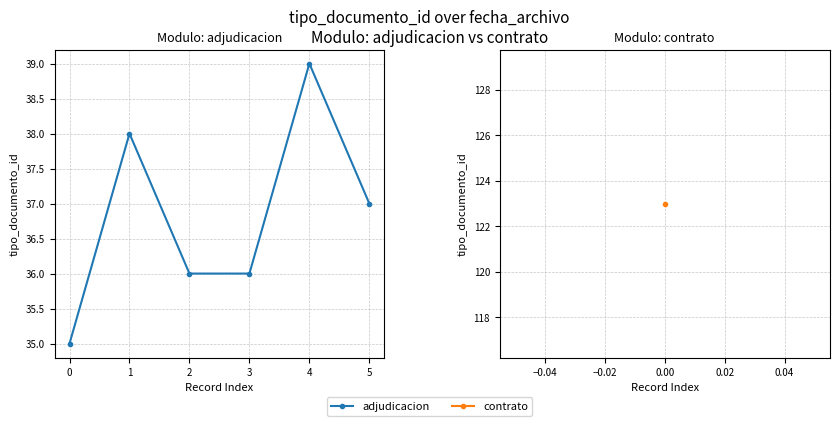

What is the difference between the second highest and second lowest values?

2